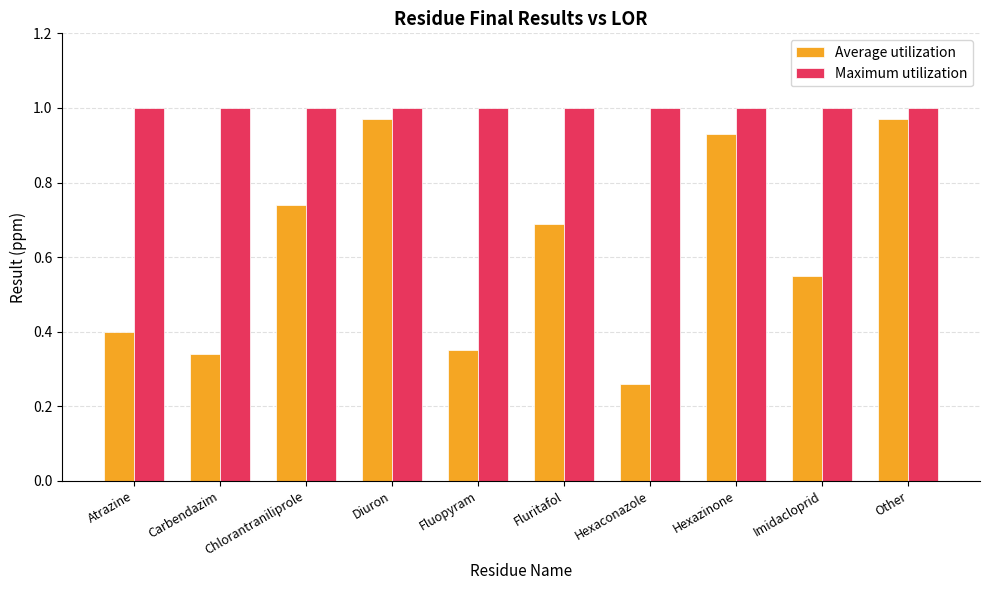

What is the sum of the Maximum utilization values at Fluopyram and Hexaconazole?

2.0